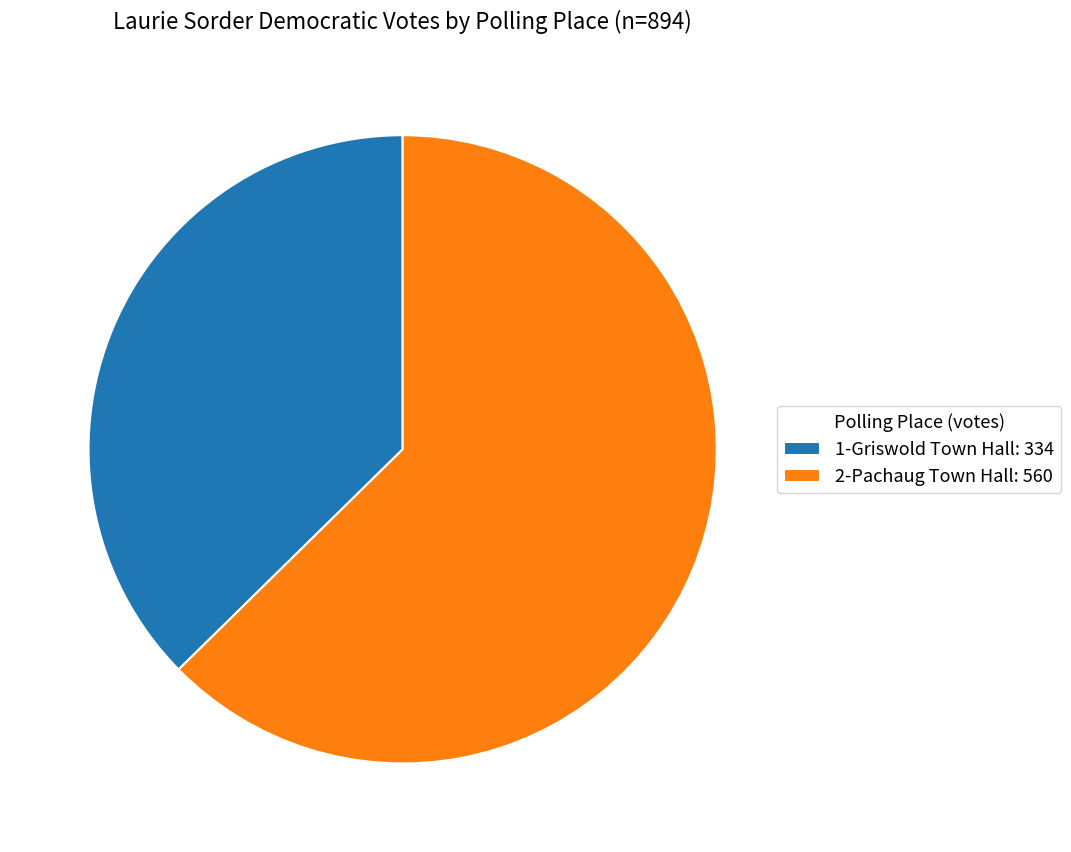

Which slice is the largest?

2-Pachaug Town Hall